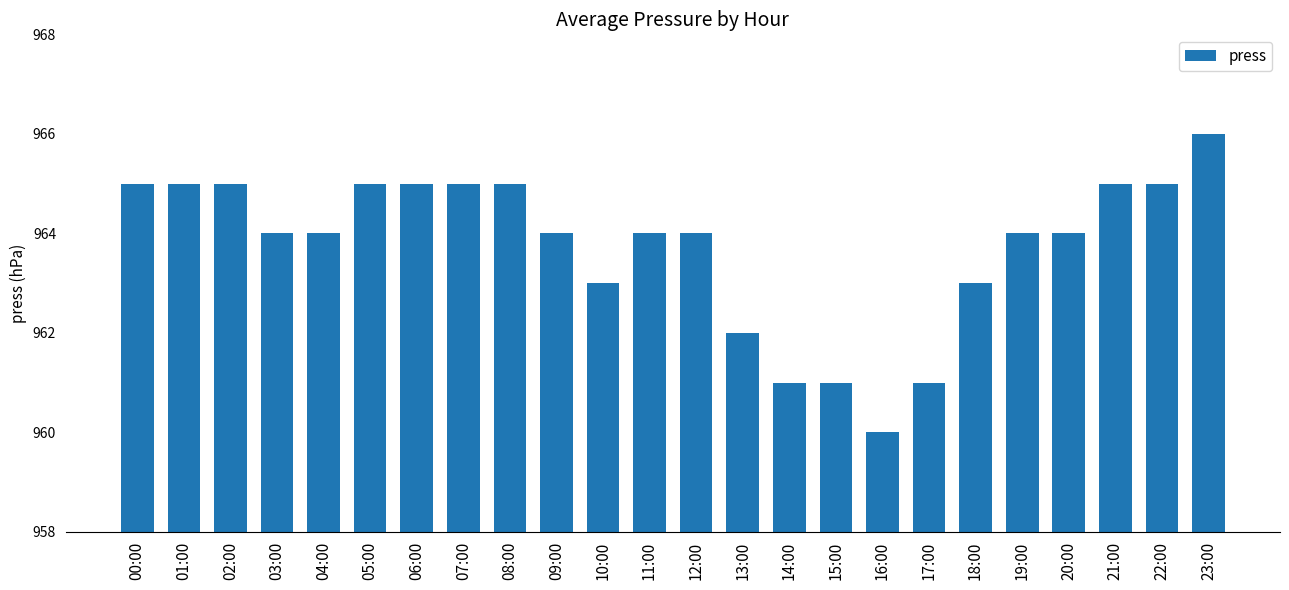

Which has a higher value, 09:00 or 14:00?

09:00